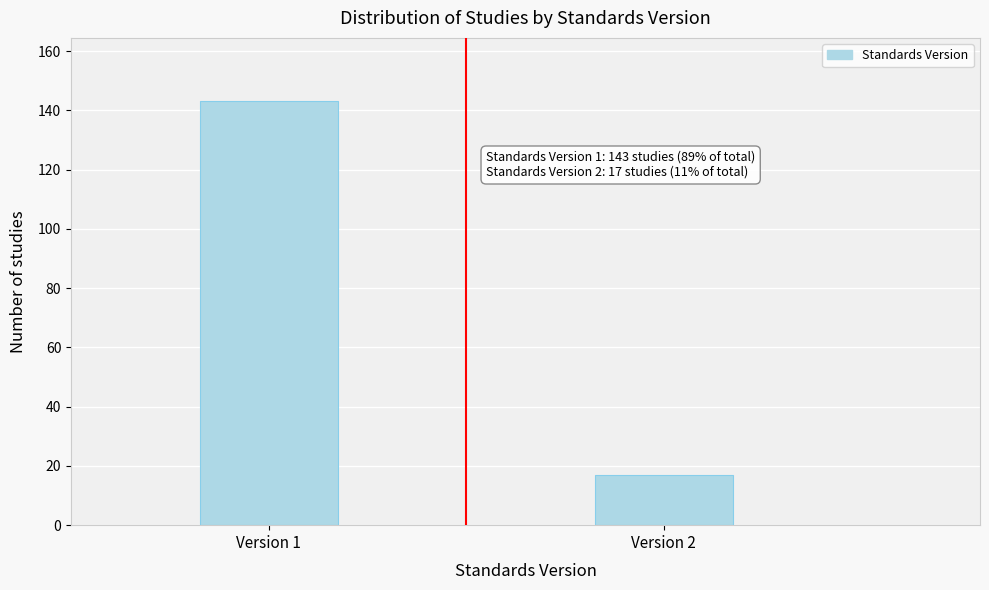

Reading left to right, what are all the values shown in this chart?

Version 1=143	Version 2=17